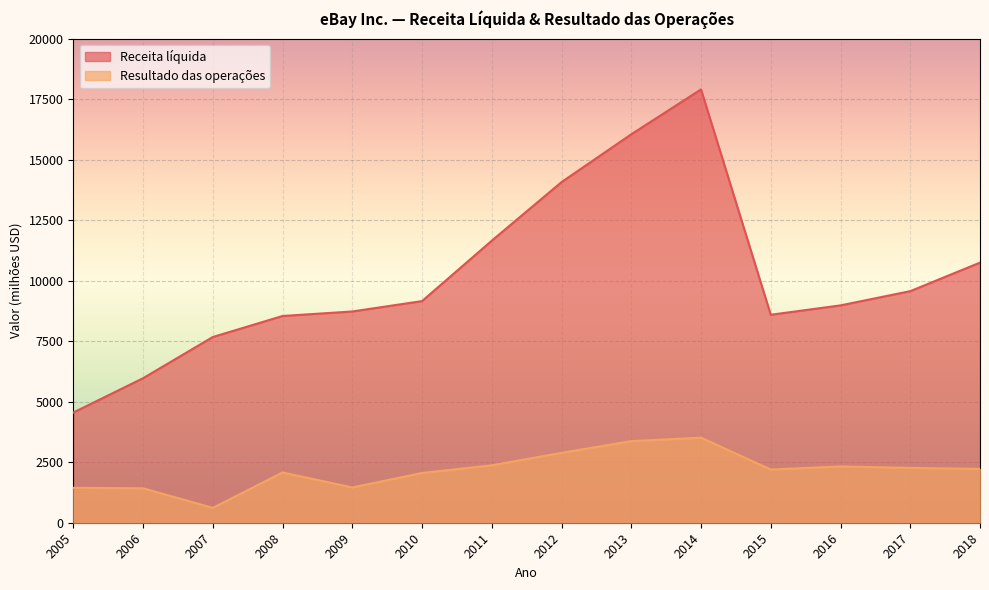

Reading right to left, extract all data points from this chart.

Receita líquida: 10746	9567	8979	8592	17902	16047	14072	11652	9156	8727	8541	7672	5970	4552
Resultado das operações: 2222	2265	2325	2197	3514	3371	2888	2373	2054	1457	2076	613	1423	1442